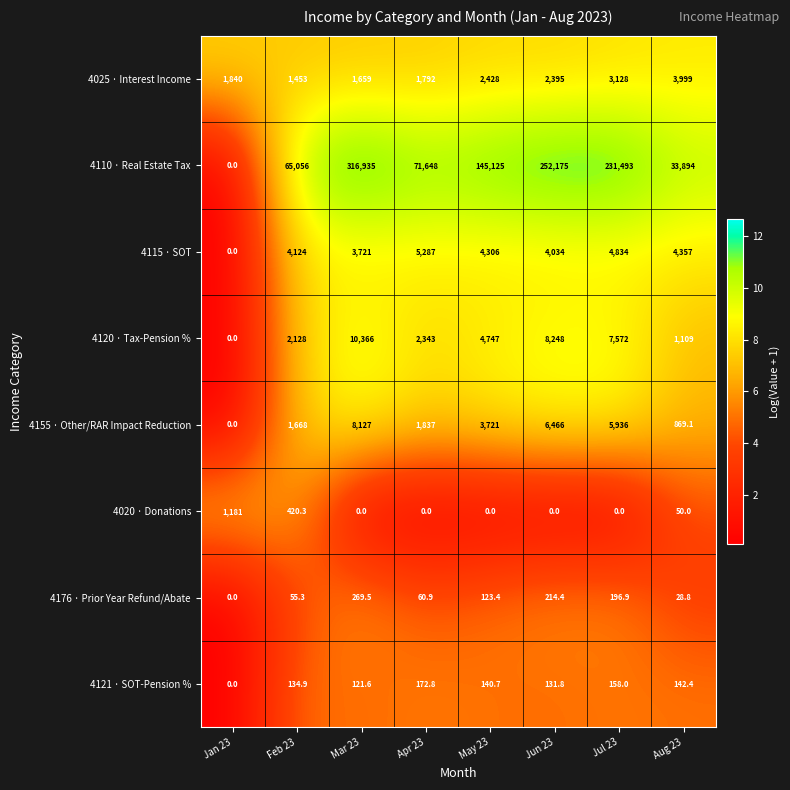

True or false: 4120 · Tax-Pension % has a value of 7572.0 at Jul 23.

True